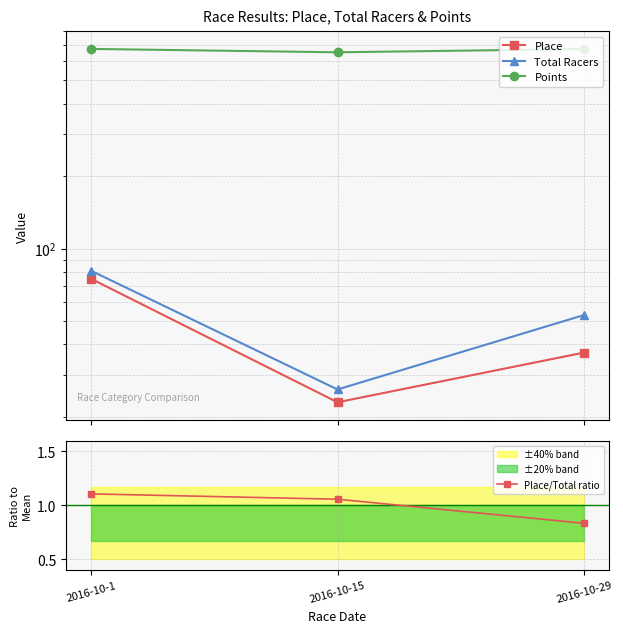

Rank the categories by Total Racers value from highest to lowest.

2016-10-1, 2016-10-29, 2016-10-15